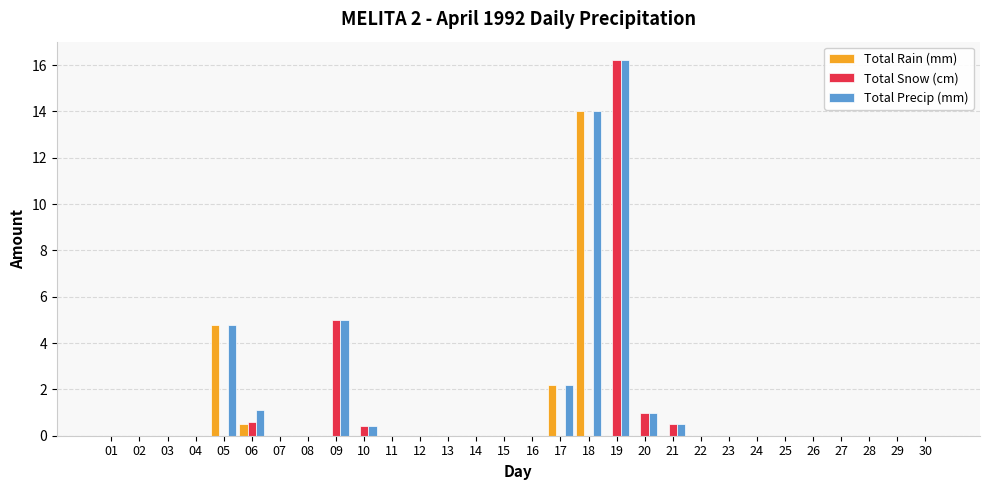

What is the greatest value displayed?

16.2